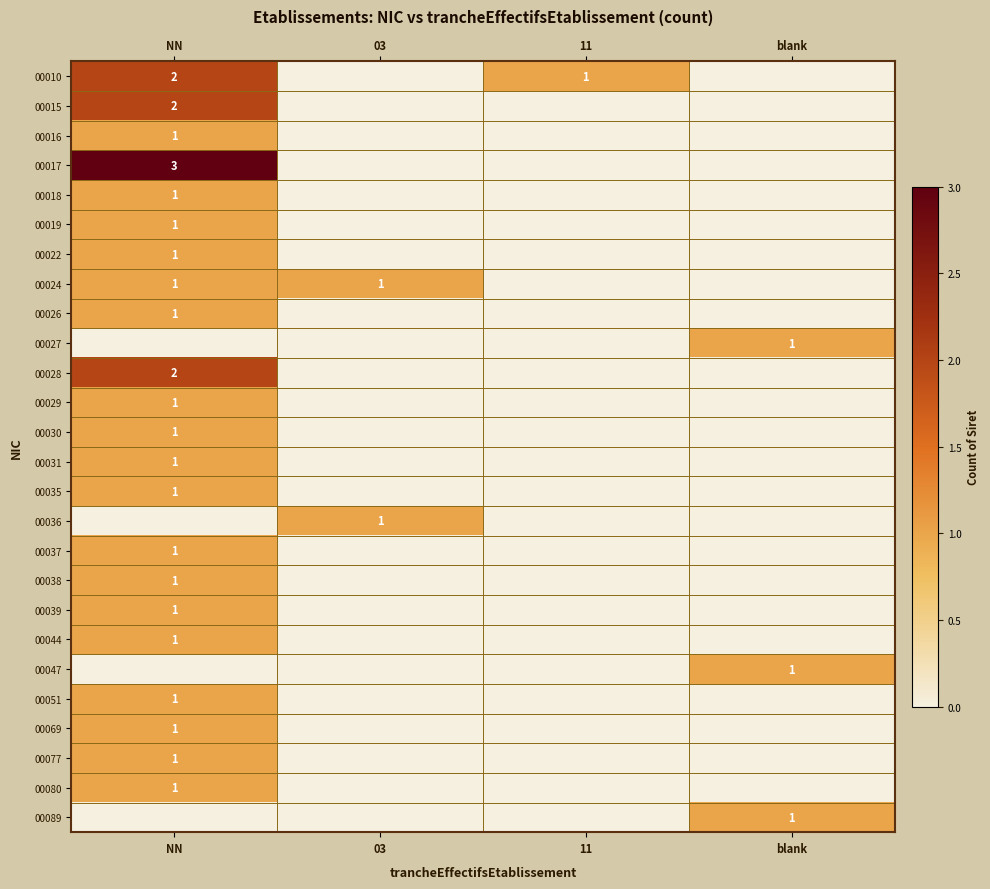

True or false: 00015 has a value of 2 at NN.

True